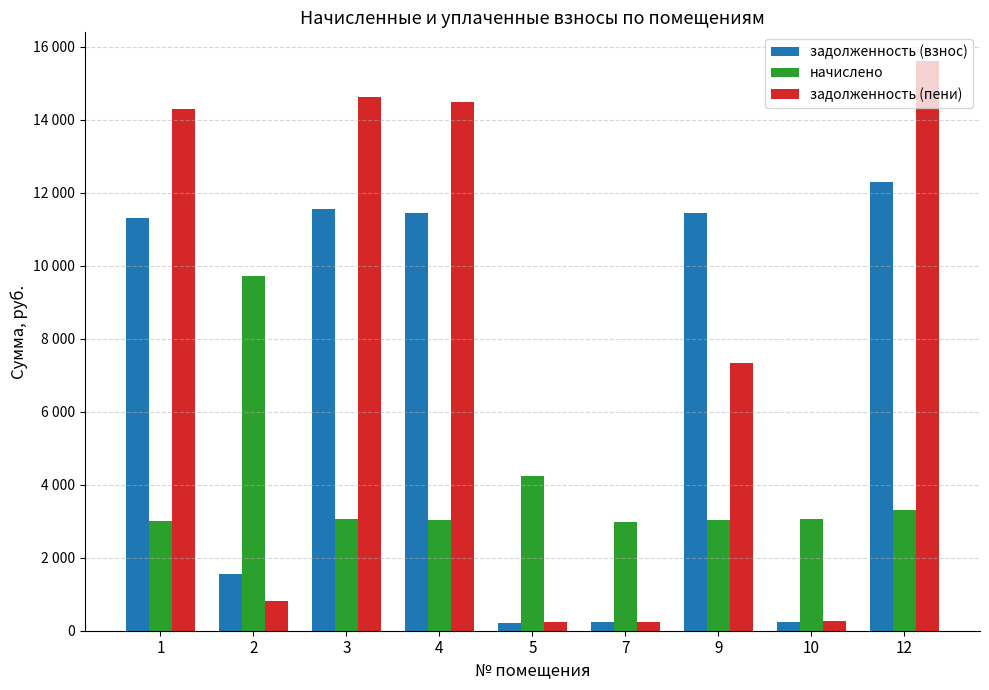

What is the total value across all series at 1?

28583.9